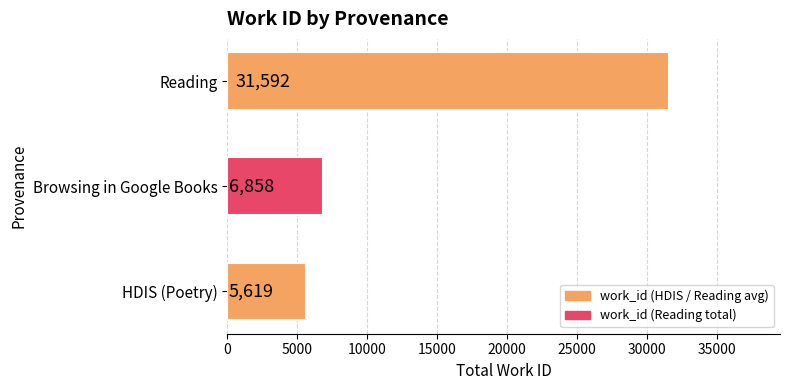

True or false: the data shows 7449 at HDIS (Poetry).

False